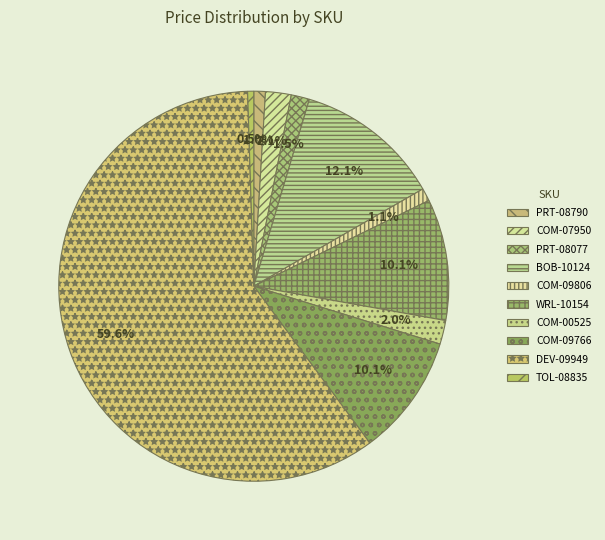

What is the change in value from COM-07950 to WRL-10154?

+7.8